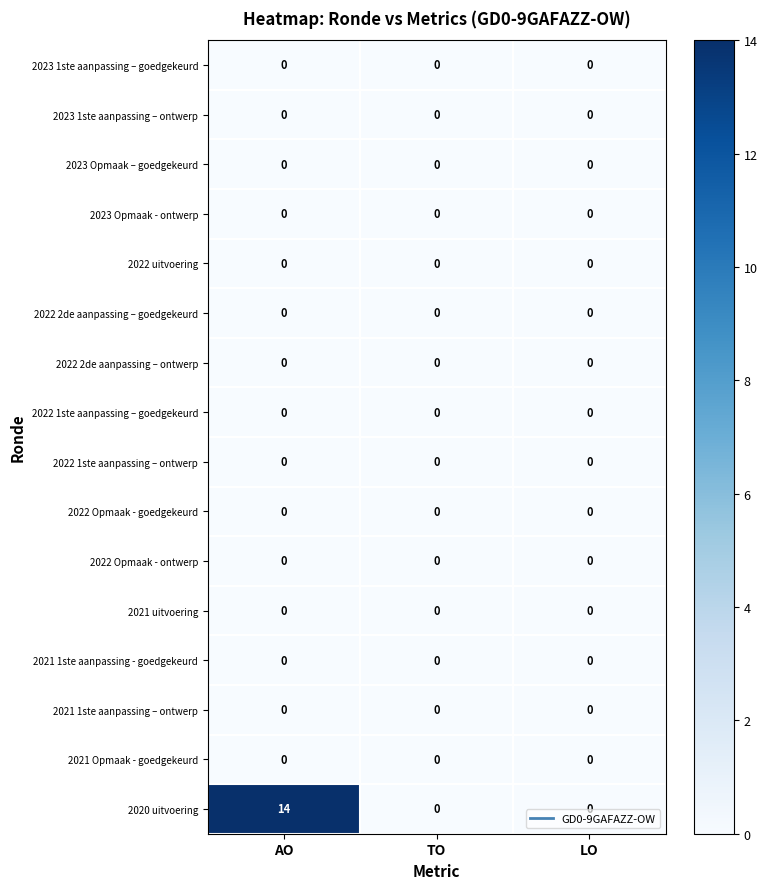

Between AO and TO, which series saw the biggest shift?

2020 uitvoering